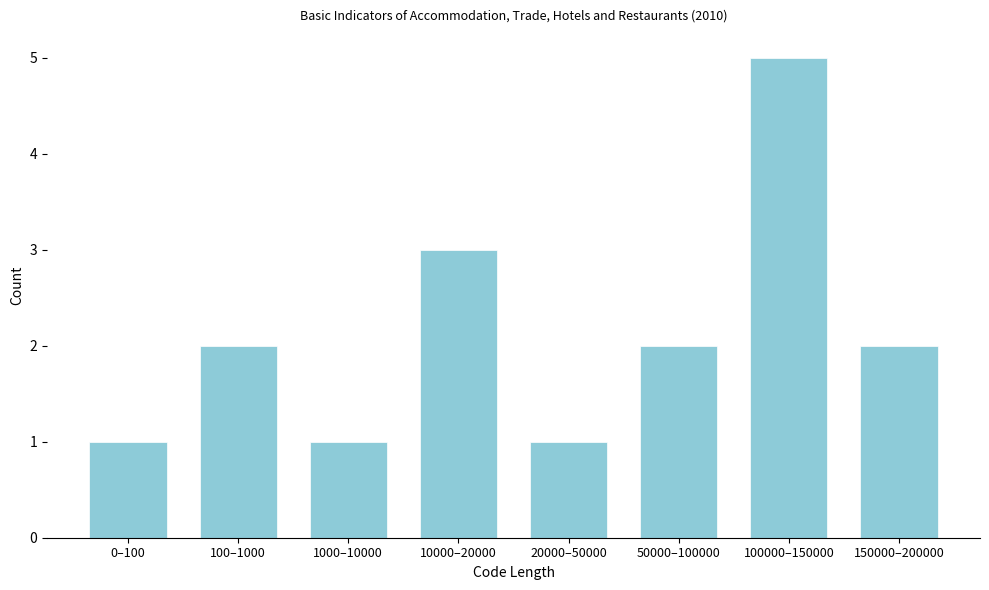

Reading left to right, transcribe all the data shown in this chart.

1	2	1	3	1	2	5	2